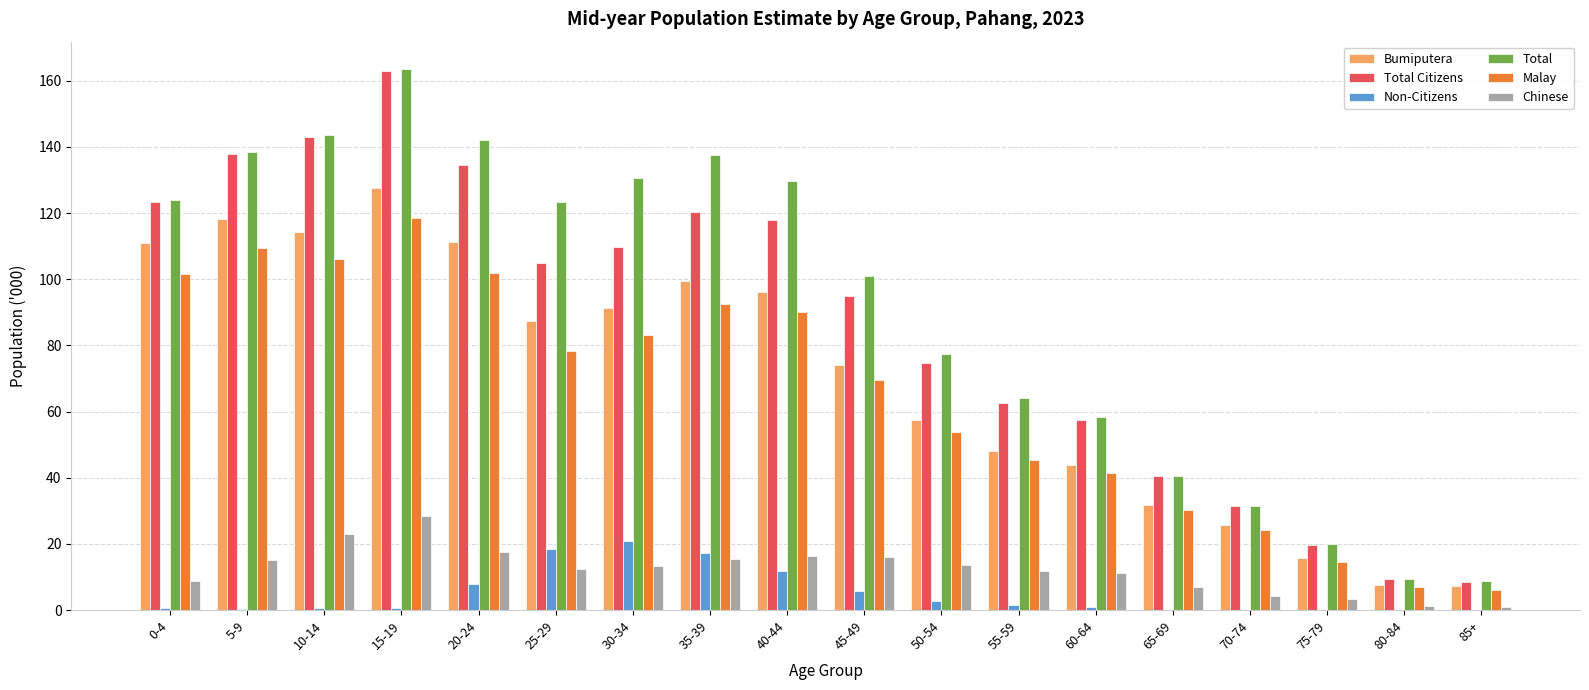

Does the chart contain stacked bars?

No